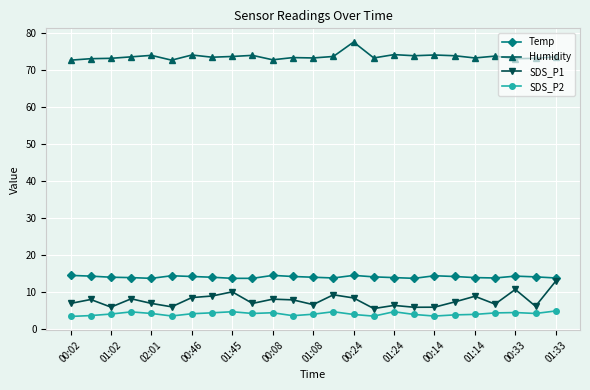

At how many categories does at least one series exceed 32?

25